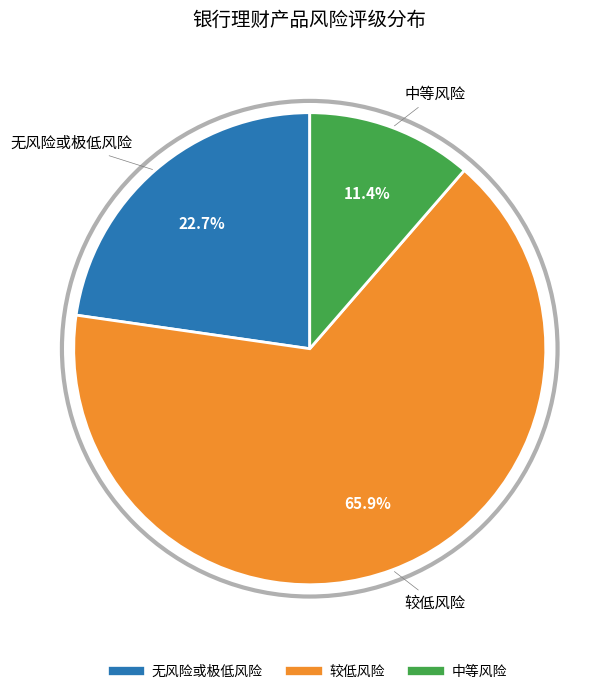

Rank the categories by value from lowest to highest.

中等风险, 无风险或极低风险, 较低风险